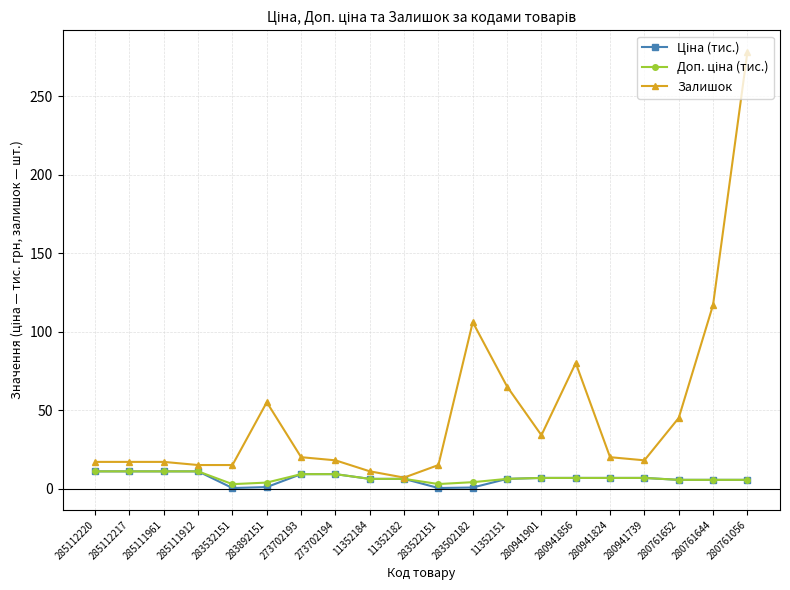

Does the chart display data point markers on the line(s)?

Yes